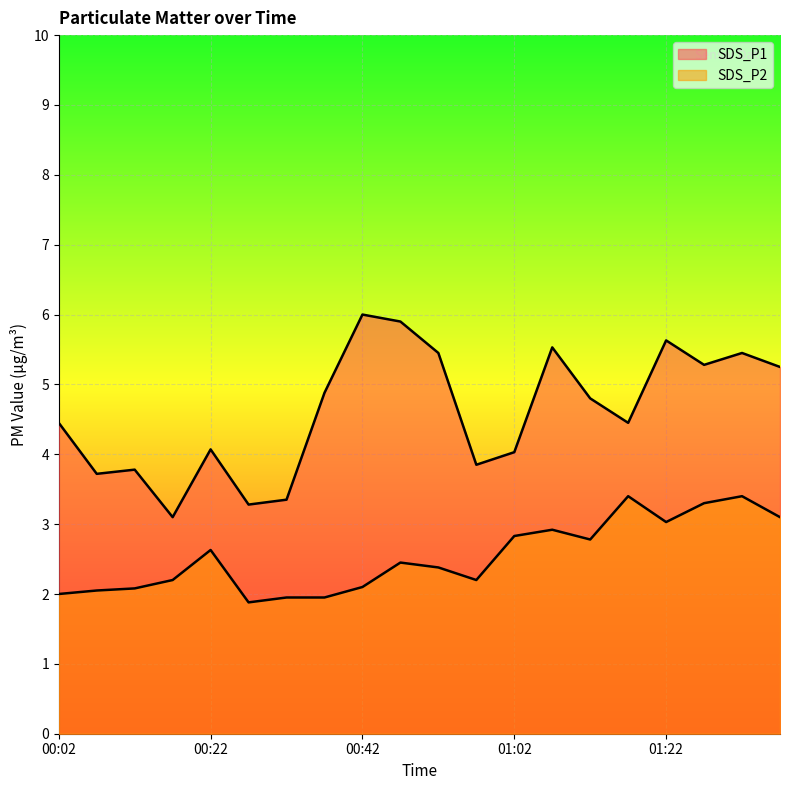

What is the spread (max minus min) of values at 00:12?

1.7